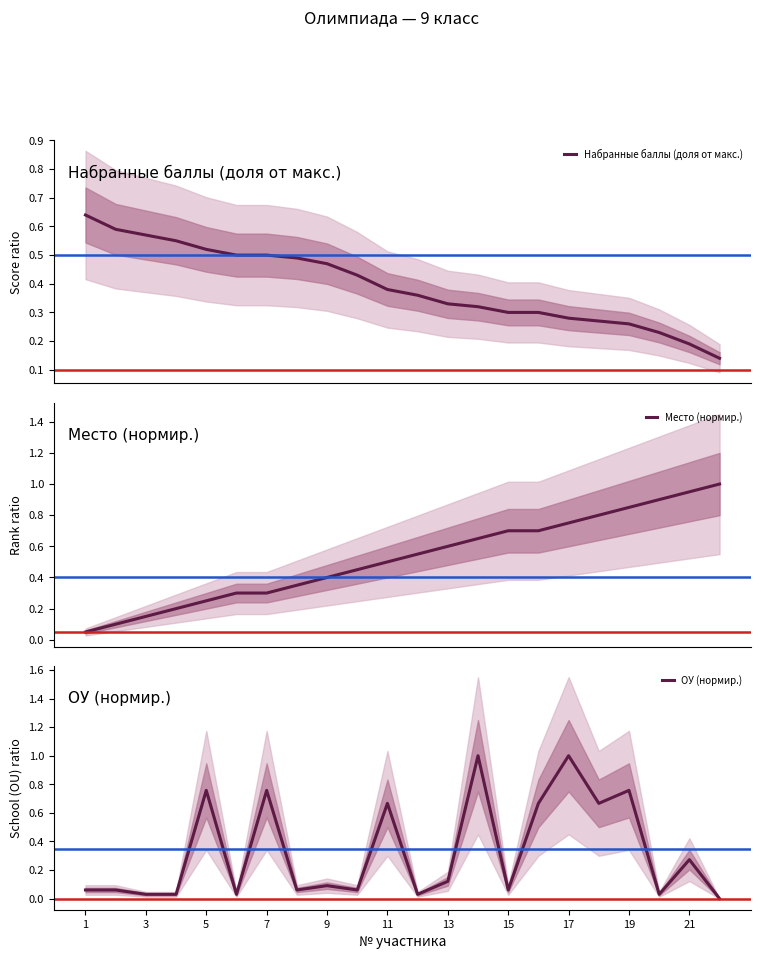

What is the highest value of the Место (нормир.) series?

1.0